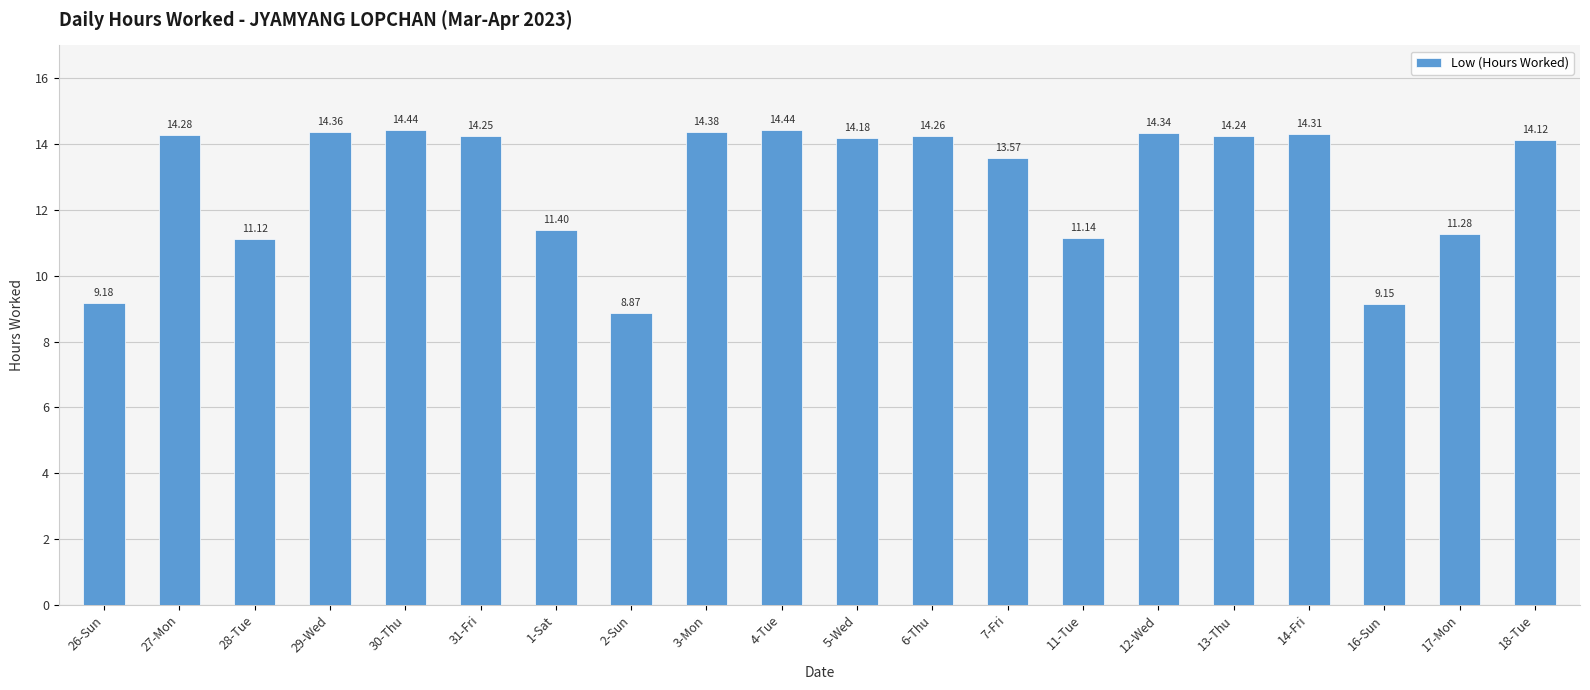

What is the sum of all values?

257.3